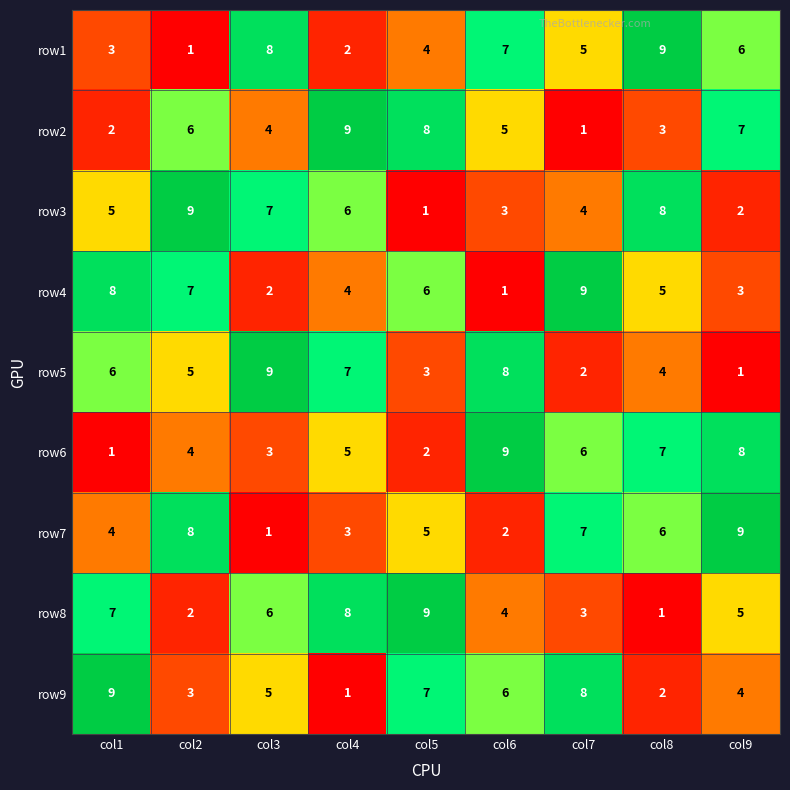

What is the total value across all series at col2?

45